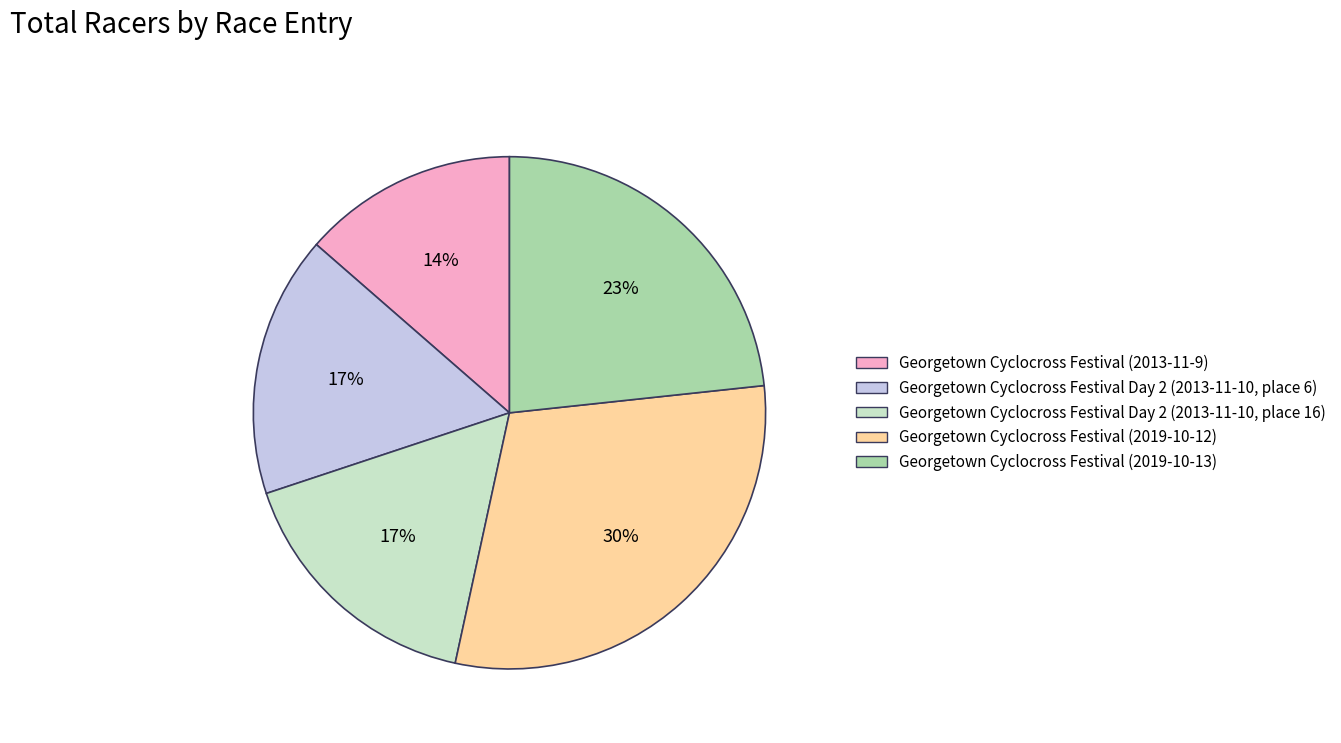

To the nearest percent, what portion does Georgetown Cyclocross Festival (2019-10-12) represent?

30%